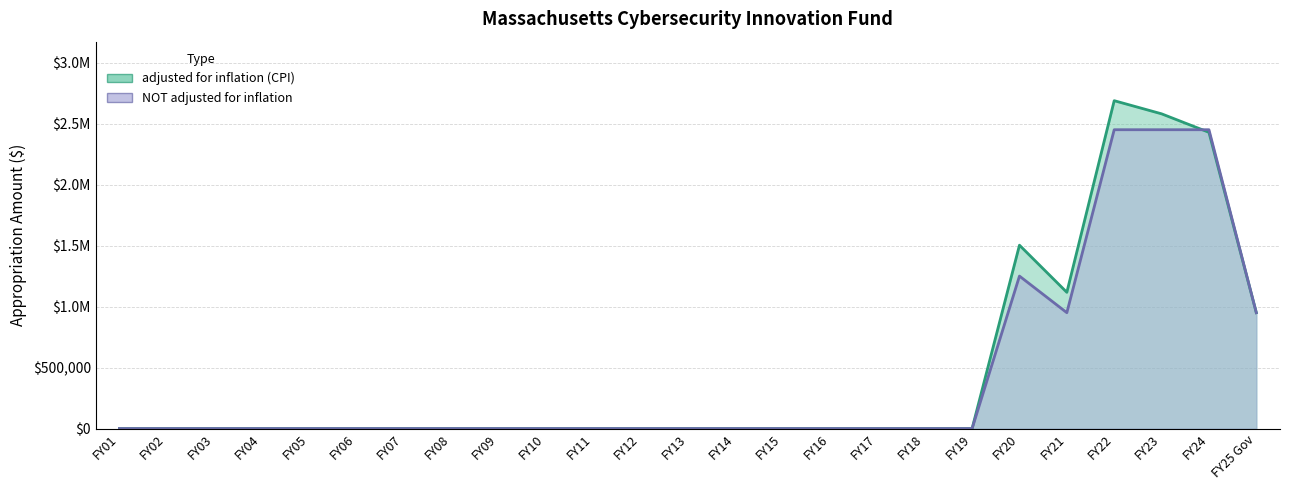

At which category does NOT adjusted for inflation reach its first local peak?

FY20